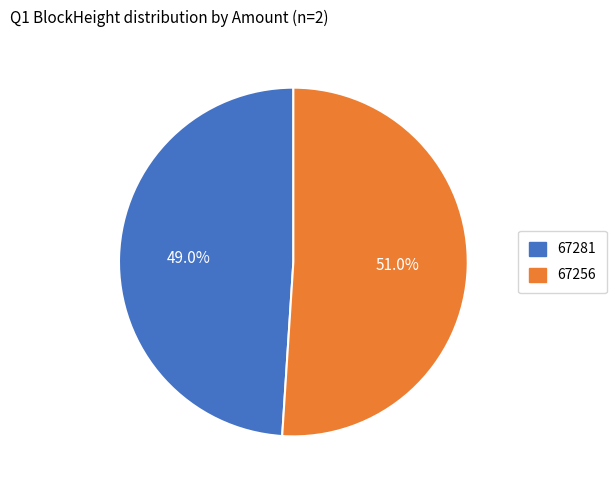

Rank the categories by value from highest to lowest.

67256, 67281